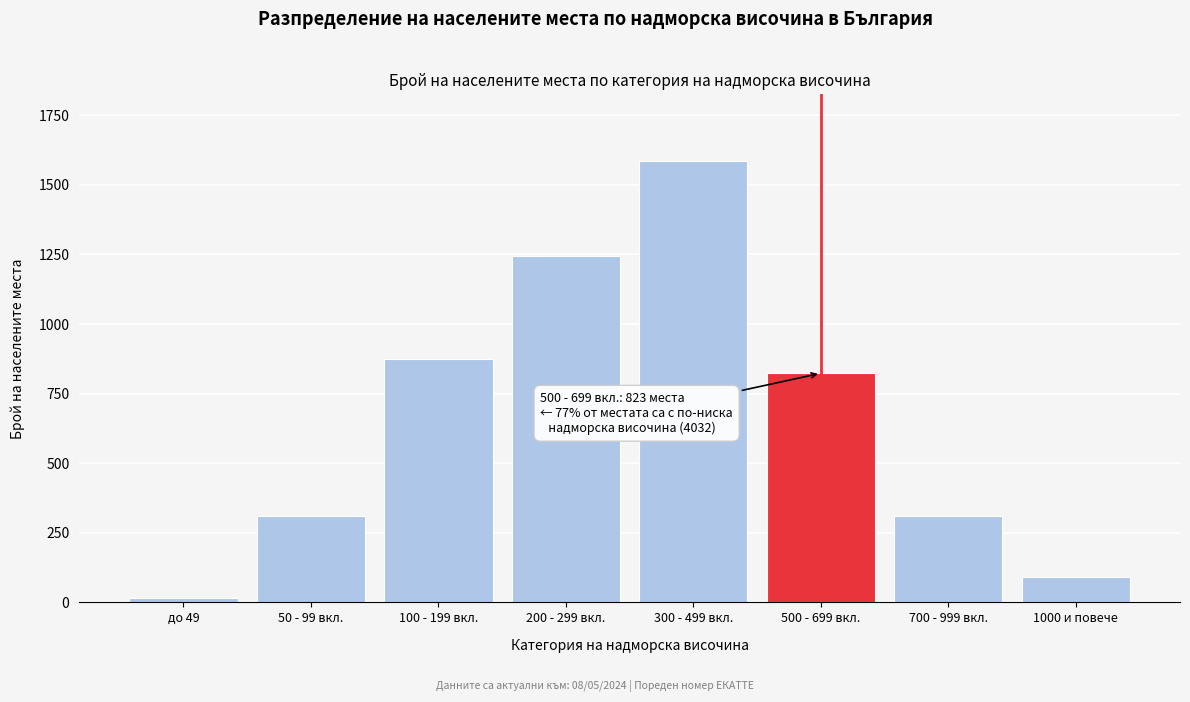

Reading left to right, extract all data points from this chart.

до 49=14	50 - 99 вкл.=312	100 - 199 вкл.=876	200 - 299 вкл.=1243	300 - 499 вкл.=1587	500 - 699 вкл.=823	700 - 999 вкл.=312	1000 и повече=92